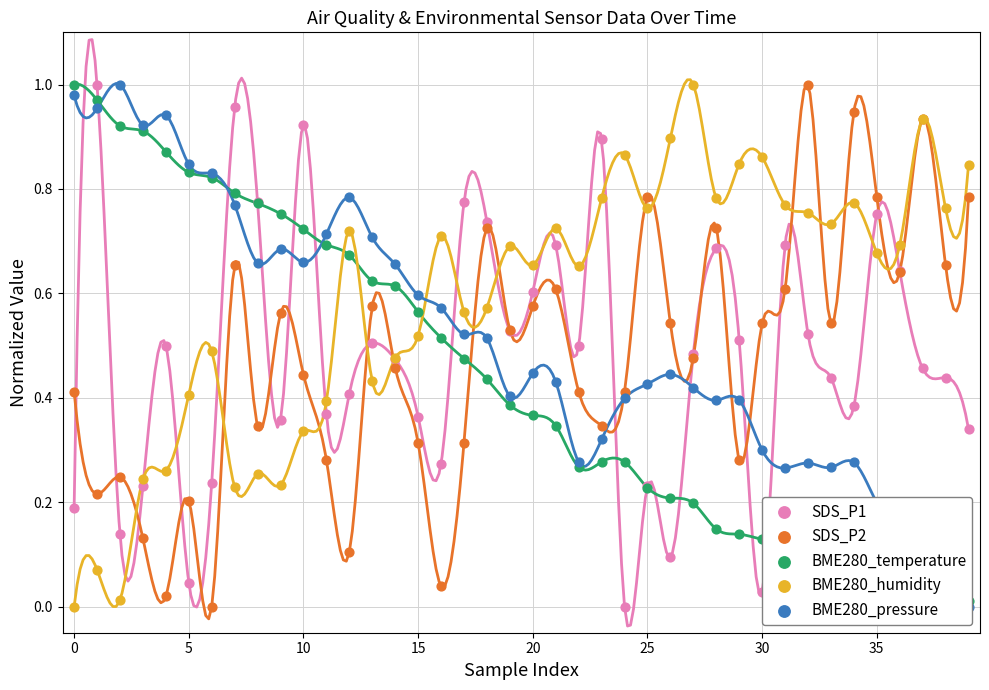

What are all the series names shown in the legend?

SDS_P1, SDS_P2, BME280_temperature, BME280_humidity, BME280_pressure